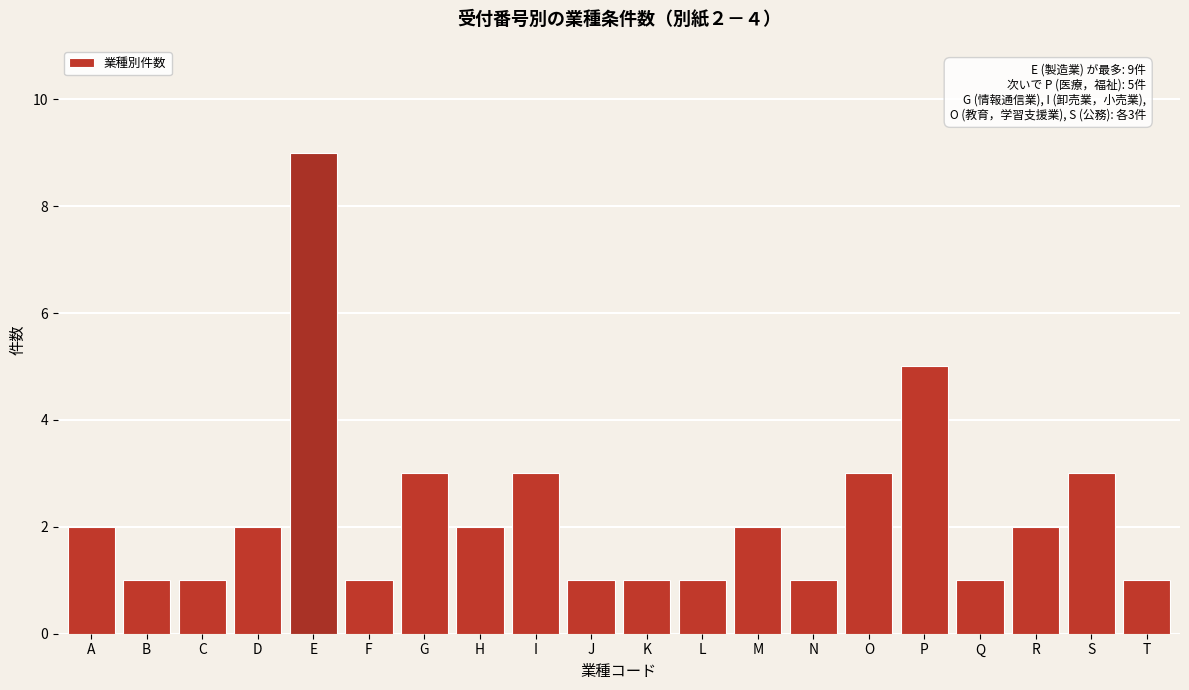

Reading left to right, extract all data points from this chart.

2	1	1	2	9	1	3	2	3	1	1	1	2	1	3	5	1	2	3	1